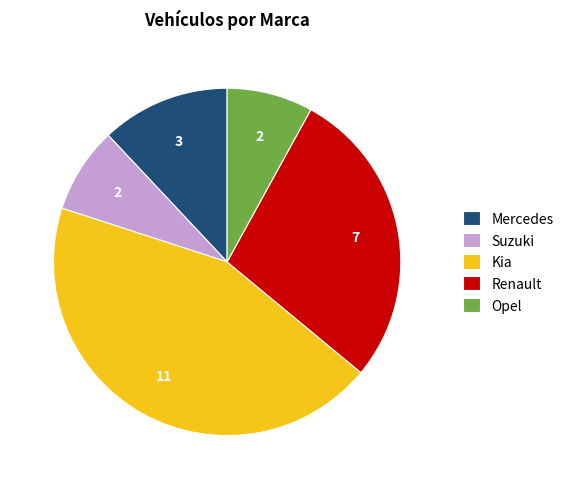

Which has a higher value, Mercedes or Opel?

Mercedes